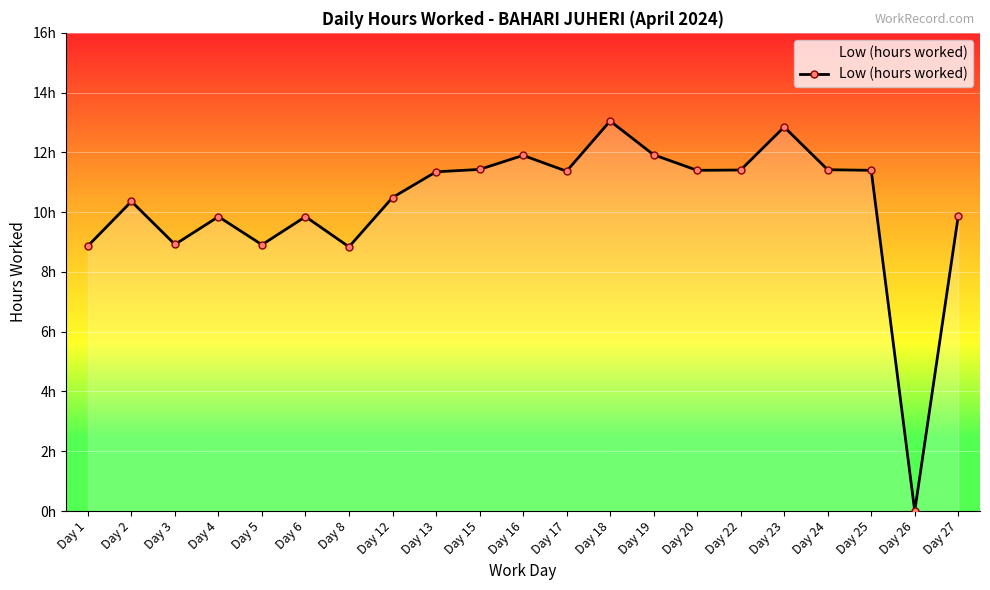

Between Day 17 and Day 12, which is larger?

Day 17